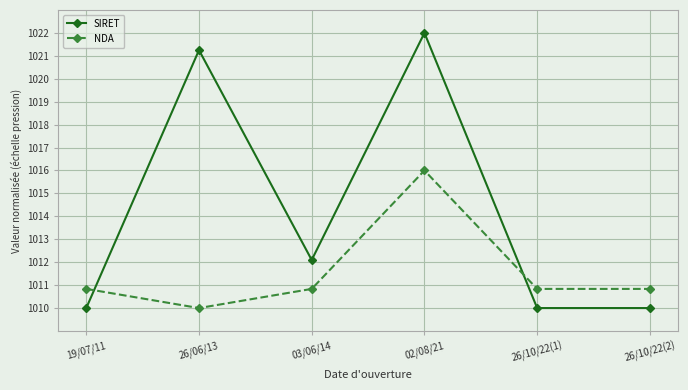

What is the difference between the SIRET values at 02/08/21 and 19/07/11?

12.0